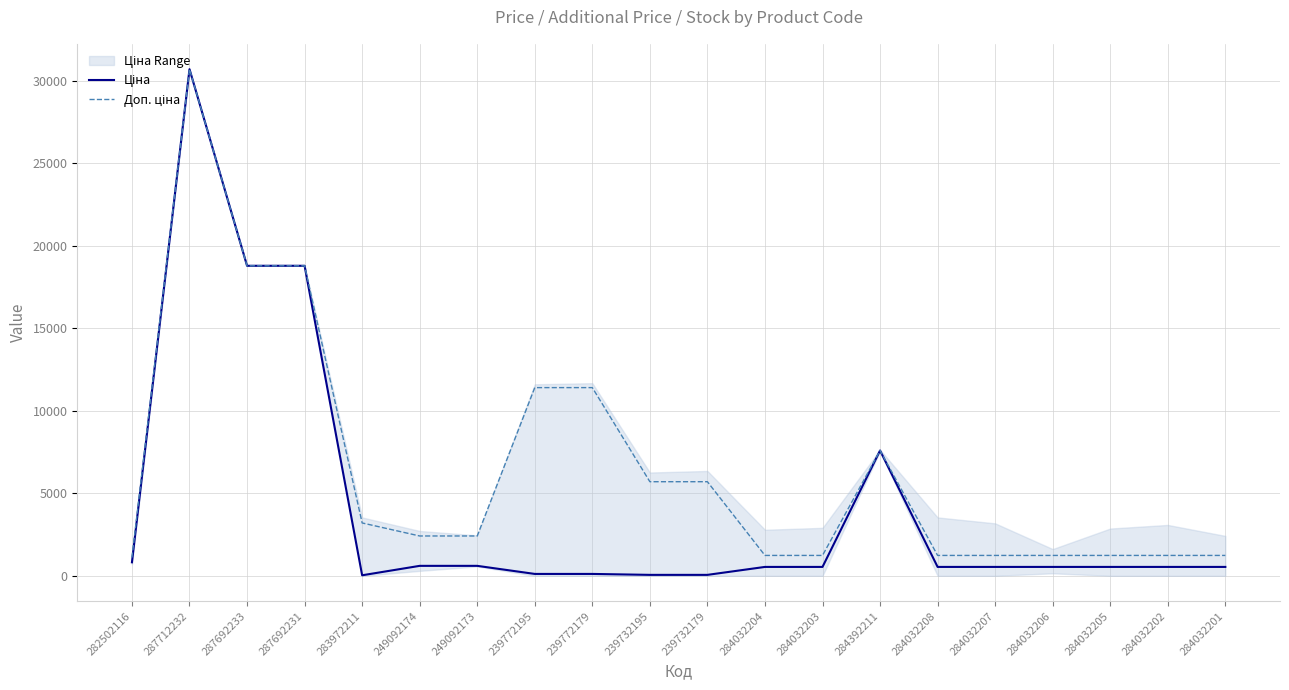

Which series has the largest range (max minus min)?

Ціна